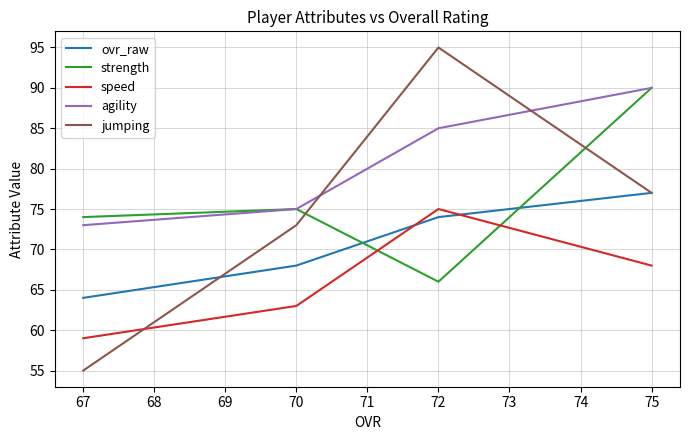

True or false: ovr_raw has a value of 112 at 70.

False